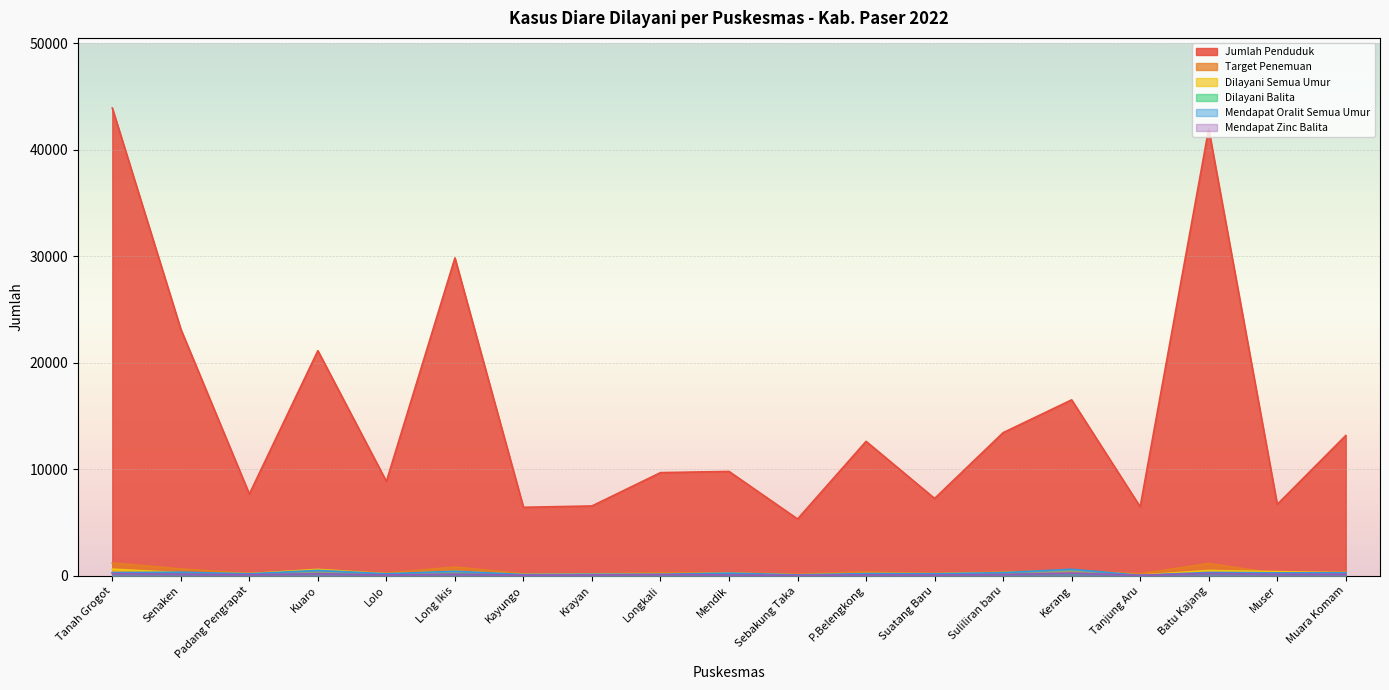

What is the spread (max minus min) of values at Longkali?

9604.0